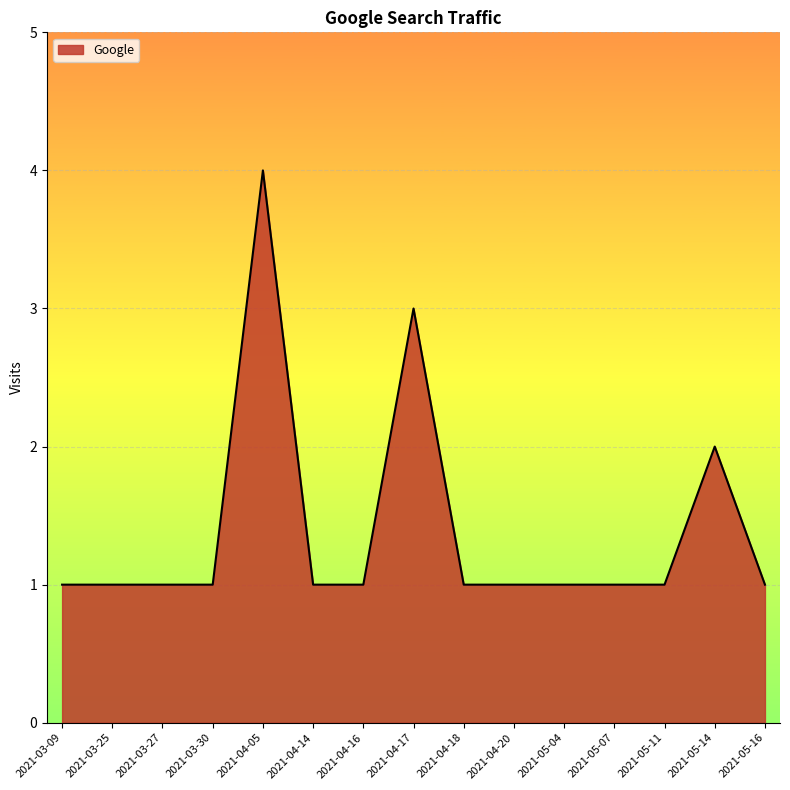

What is the sum of all values?

21